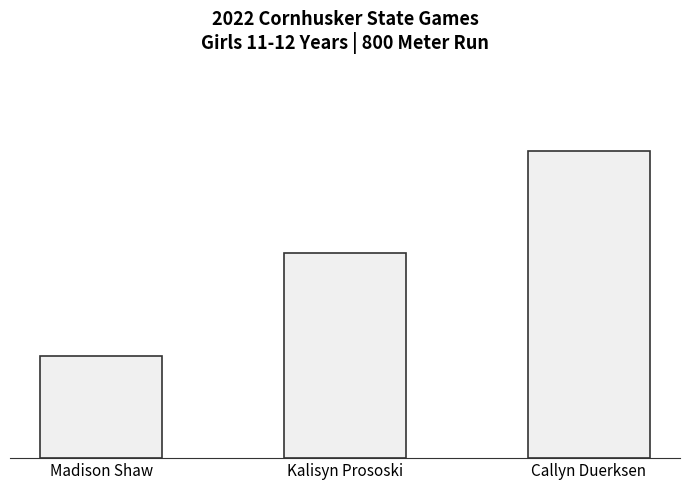

Approximately how many times larger is the value at Madison Shaw compared to Callyn Duerksen?

0.3